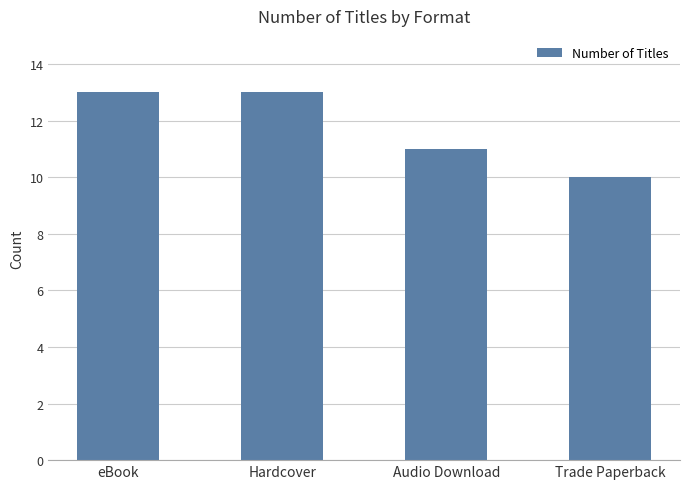

Count the number of data series in this chart.

1